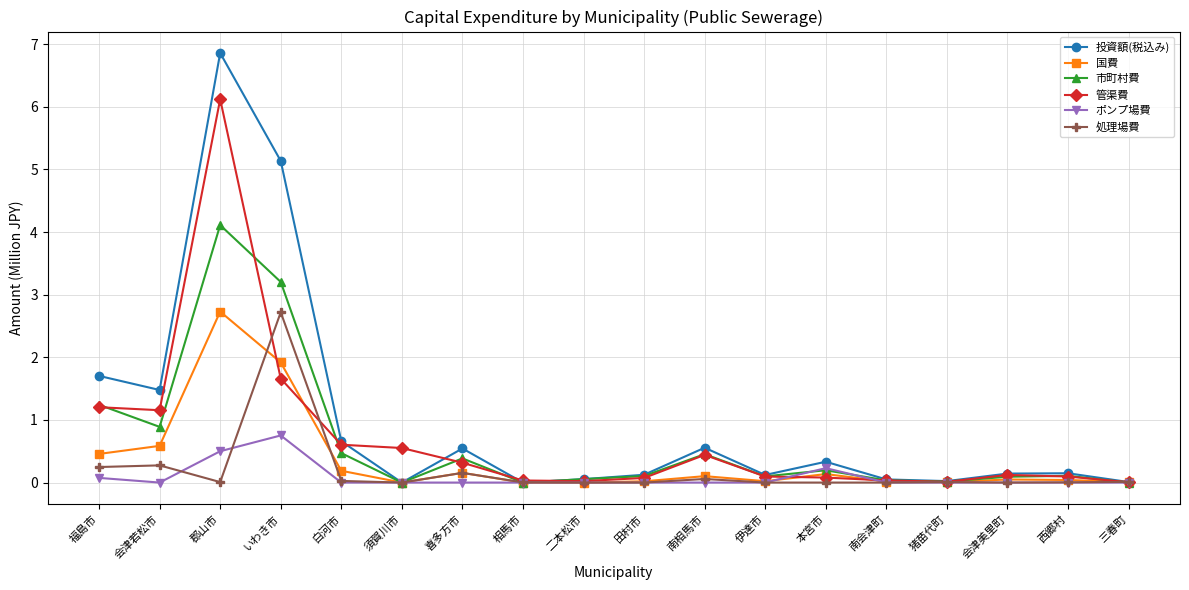

What is the label of the 5th point from the left?

白河市